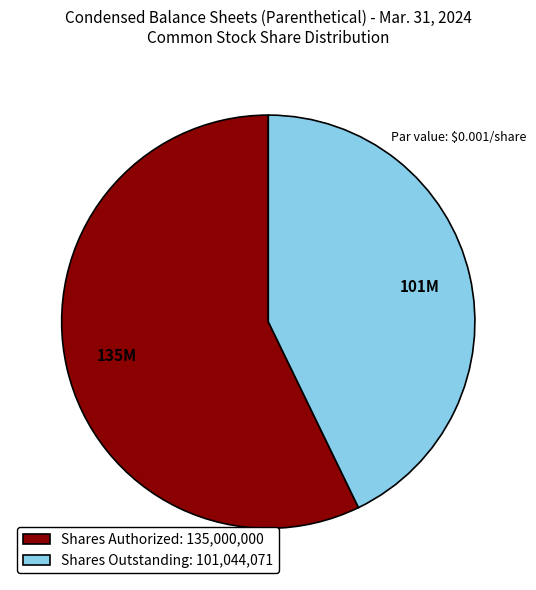

Count the number of slices in the pie.

2